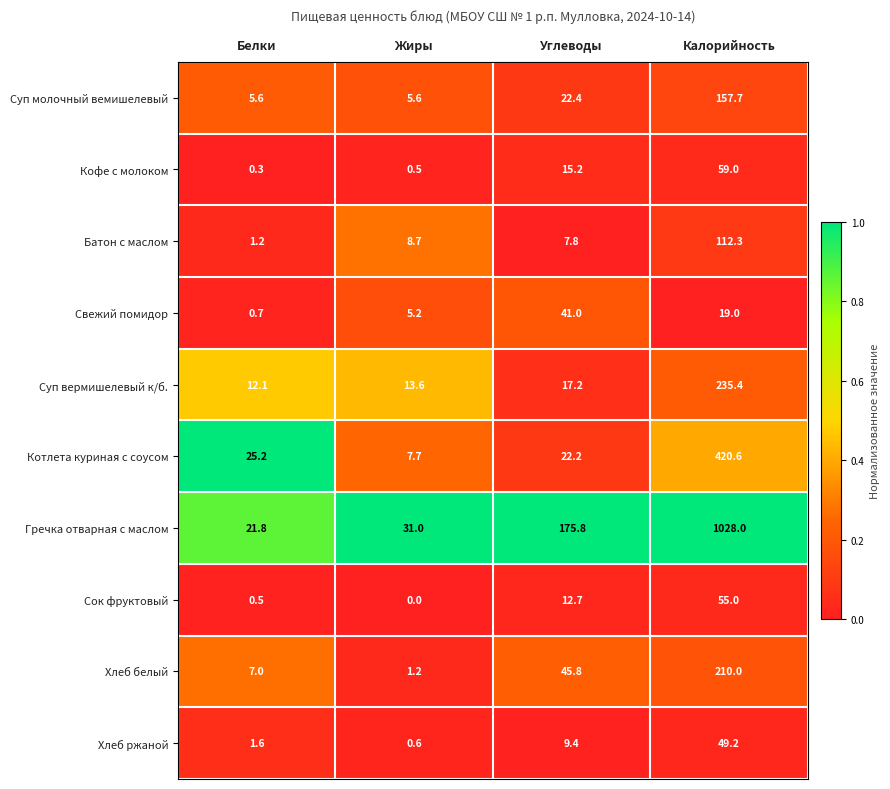

Is it true that Батон с маслом equals 1.2 at Белки?

True